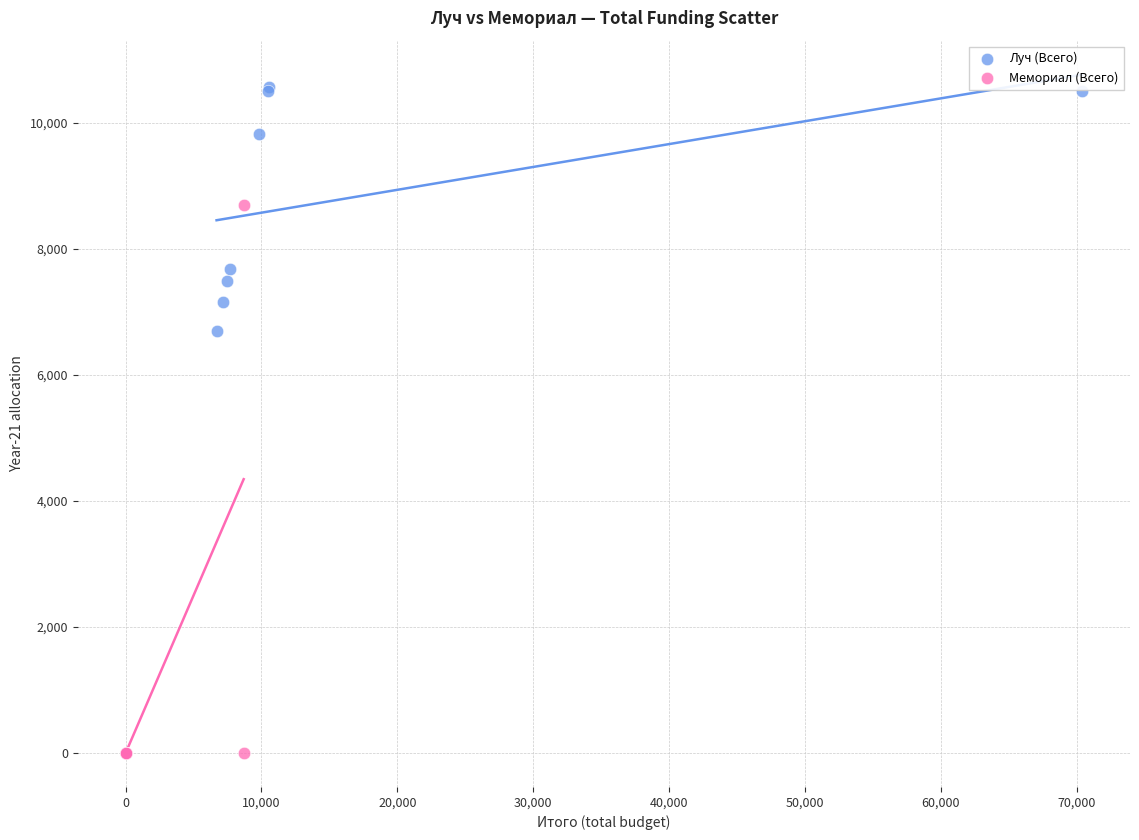

Which series contains the lowest Y value?

Мемориал (Всего)